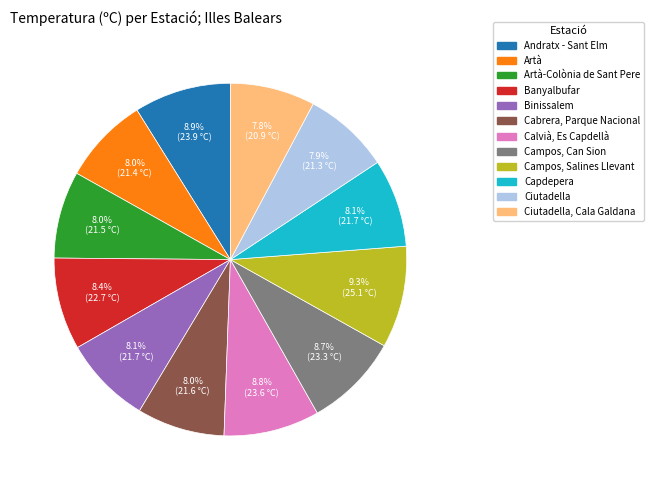

Which has a higher value, Ciutadella, Cala Galdana or Campos, Salines Llevant?

Campos, Salines Llevant